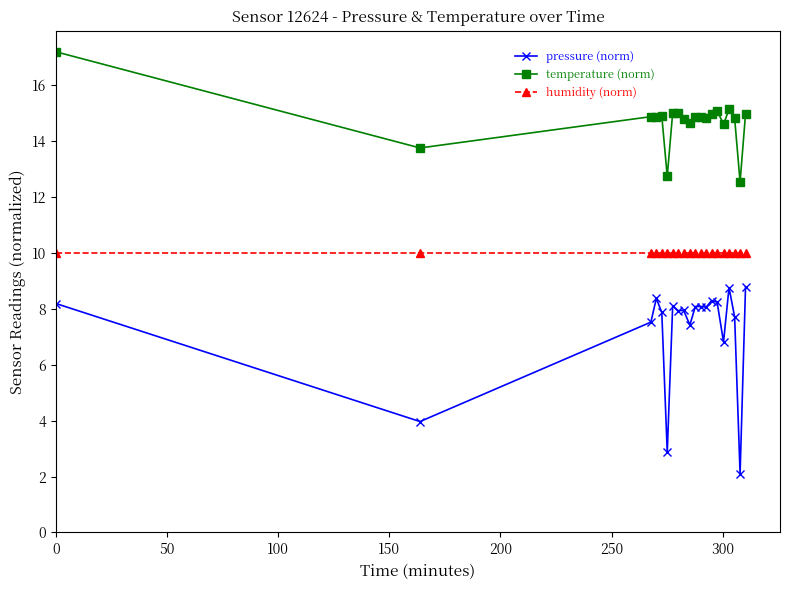

How many lines are shown in the chart?

3